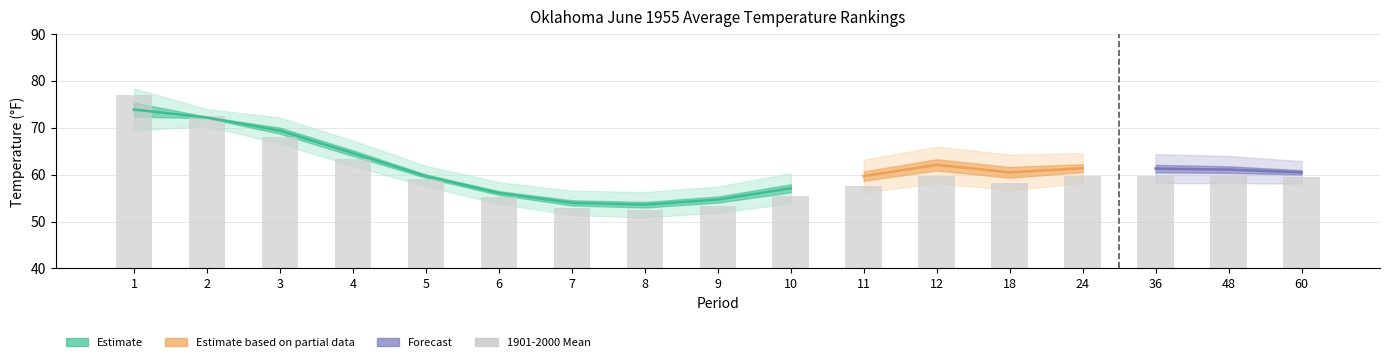

What is the difference between the maximum and minimum values in the Value series?

20.3